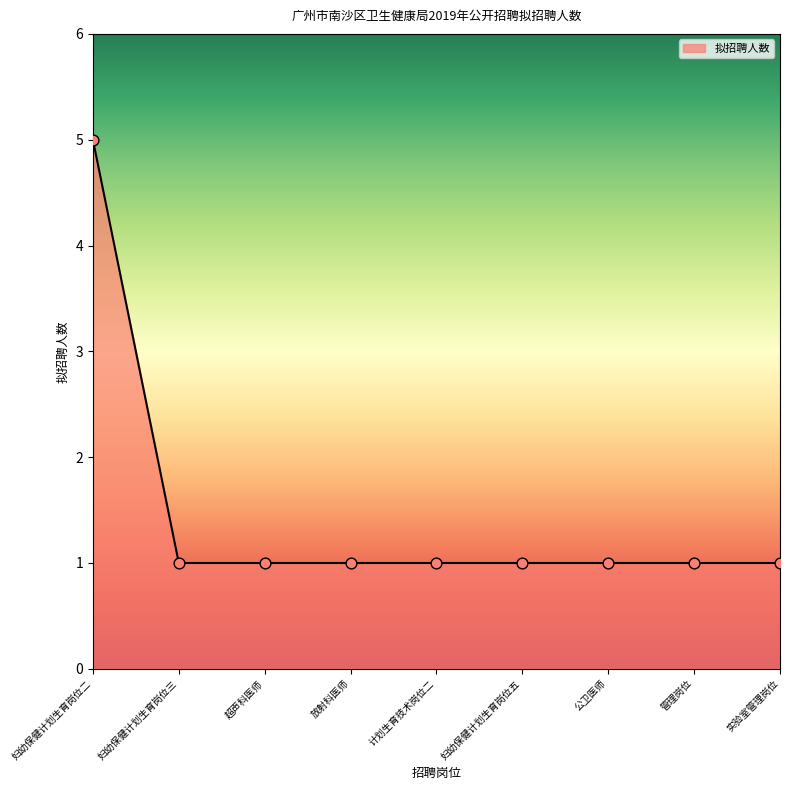

Approximately how many times larger is the value at 妇幼保健计划生育岗位五 compared to 公卫医师?

1.0